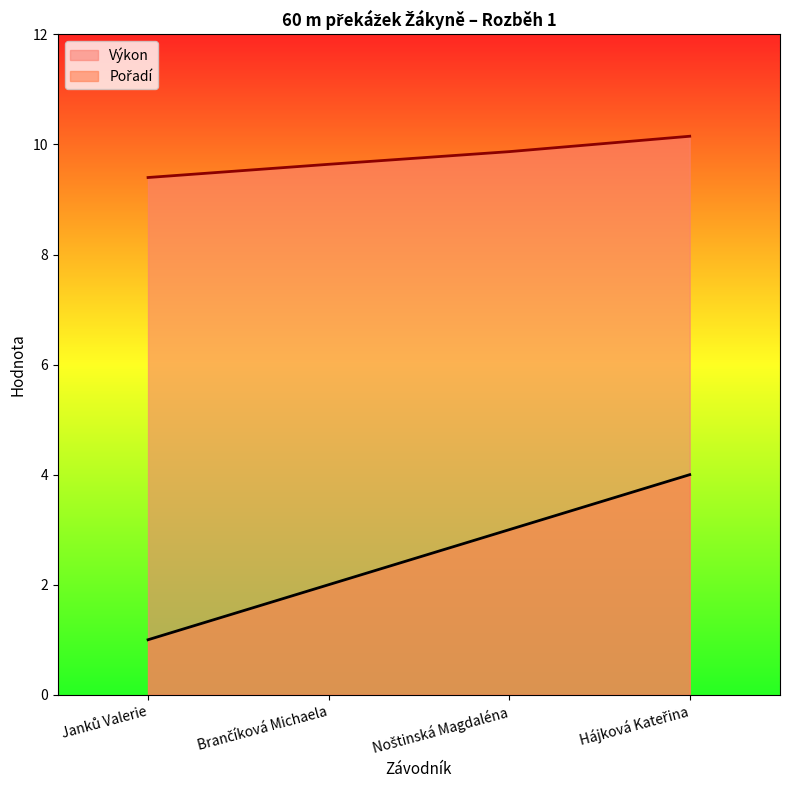

True or false: Výkon has a value of 10.2 at Hájková Kateřina.

True